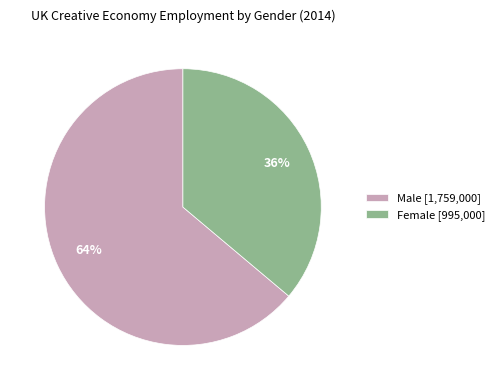

What percentage is the Male slice, to the nearest percent?

64%